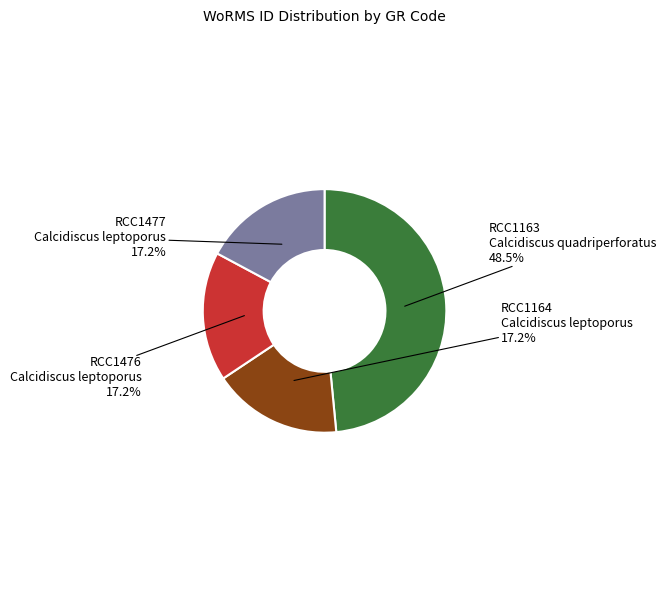

How many slices are in this pie chart?

4